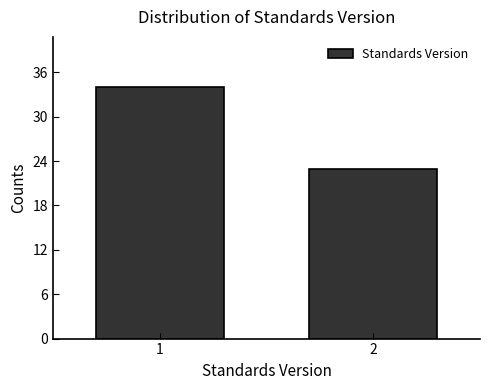

Reading left to right, what are all the values shown in this chart?

34	23